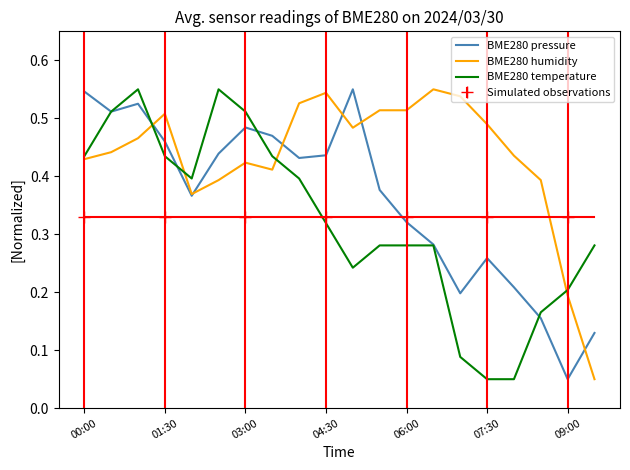

Which category has the lowest value across all series?

09:00